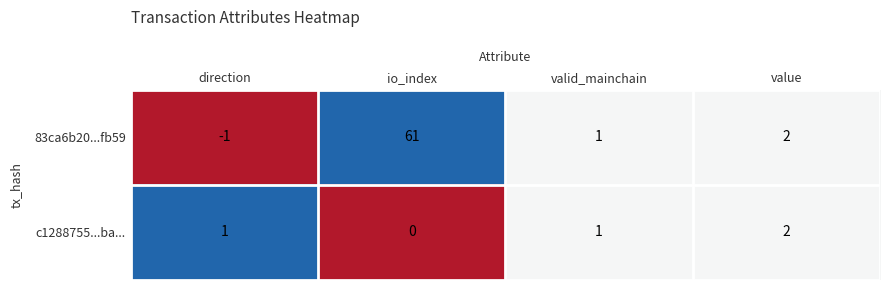

At which category is the sum across all series the highest?

io_index